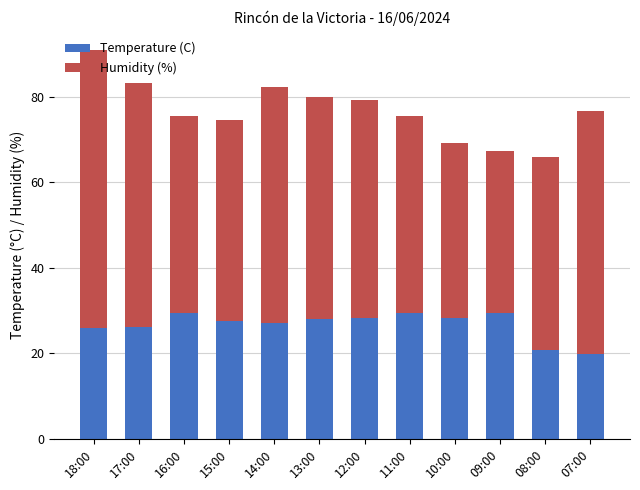

At which category is the sum across all series the highest?

18:00